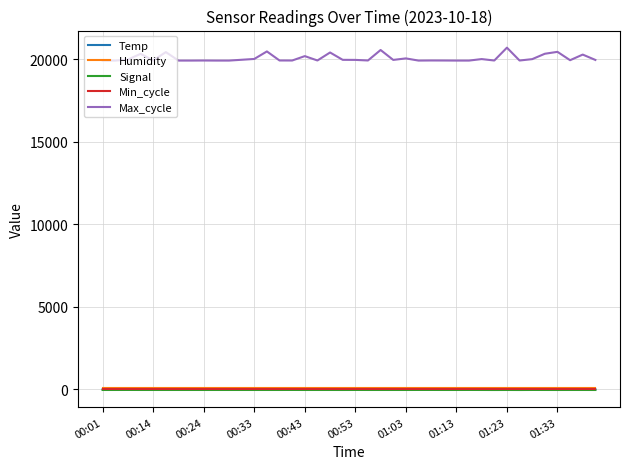

True or false: Signal and Temp cross at least once.

False